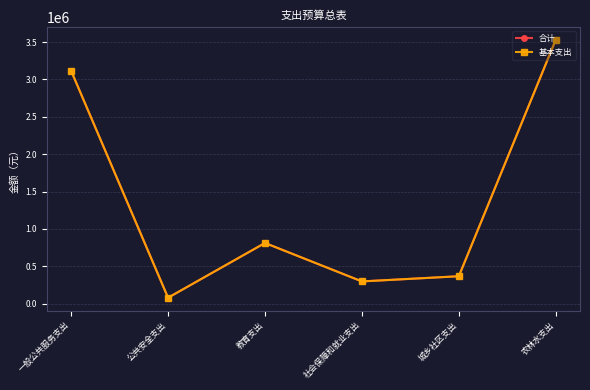

True or false: 合计 has more than 0 points higher than both neighbors.

True